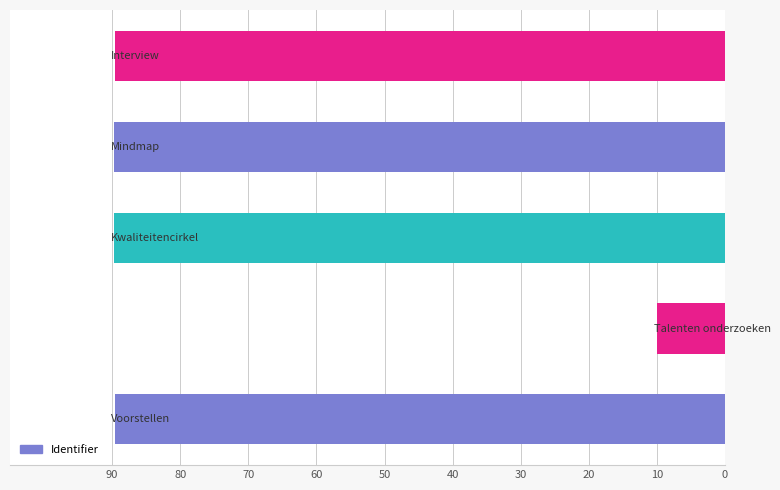

What is the maximum value shown in the chart?

89.7